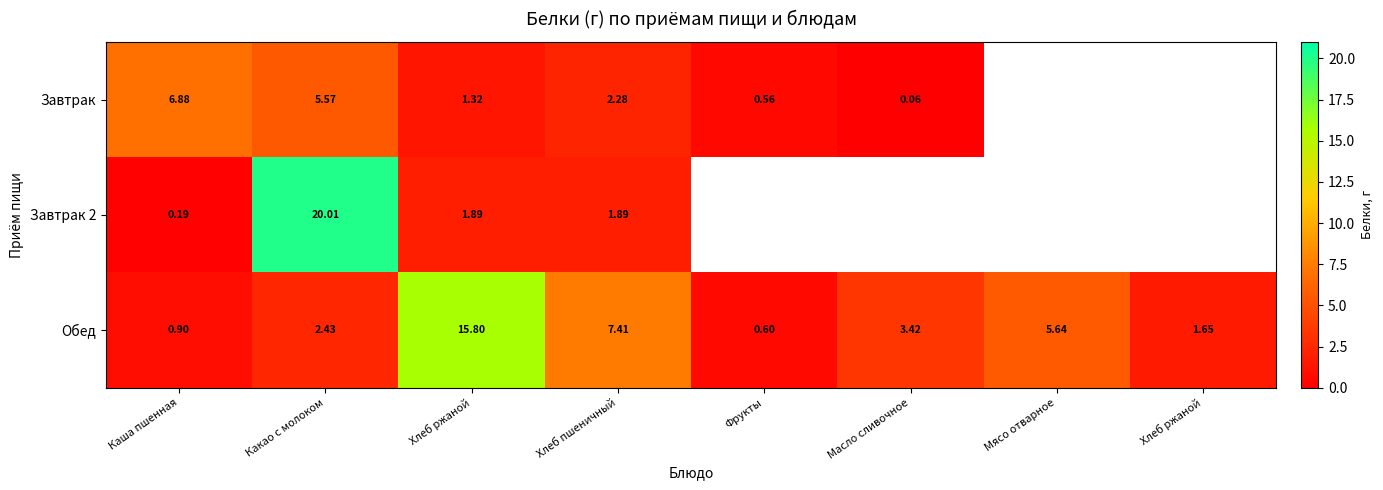

Is the value of Обед at Фрукты greater than the value of Завтрак at Какао с молоком?

No